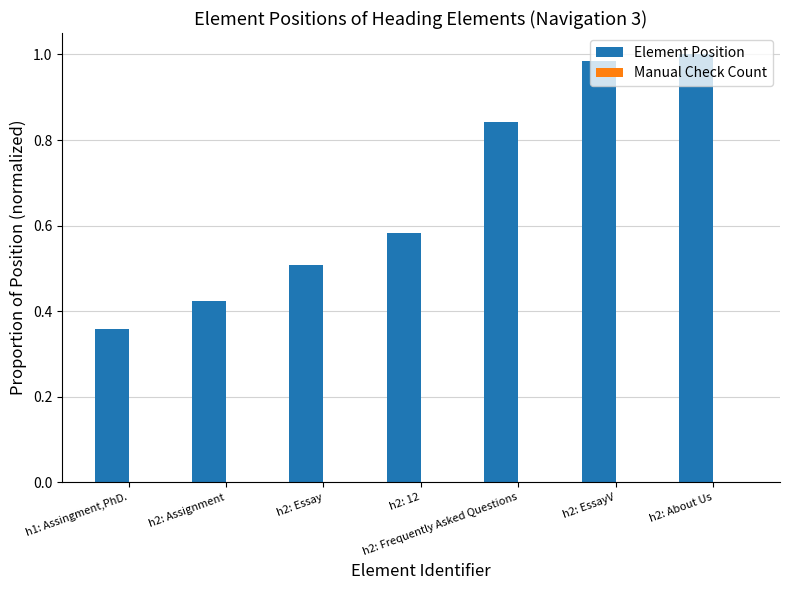

Between h1: Assingment,PhD. and h2: Essay, which series saw the biggest shift?

Element Position